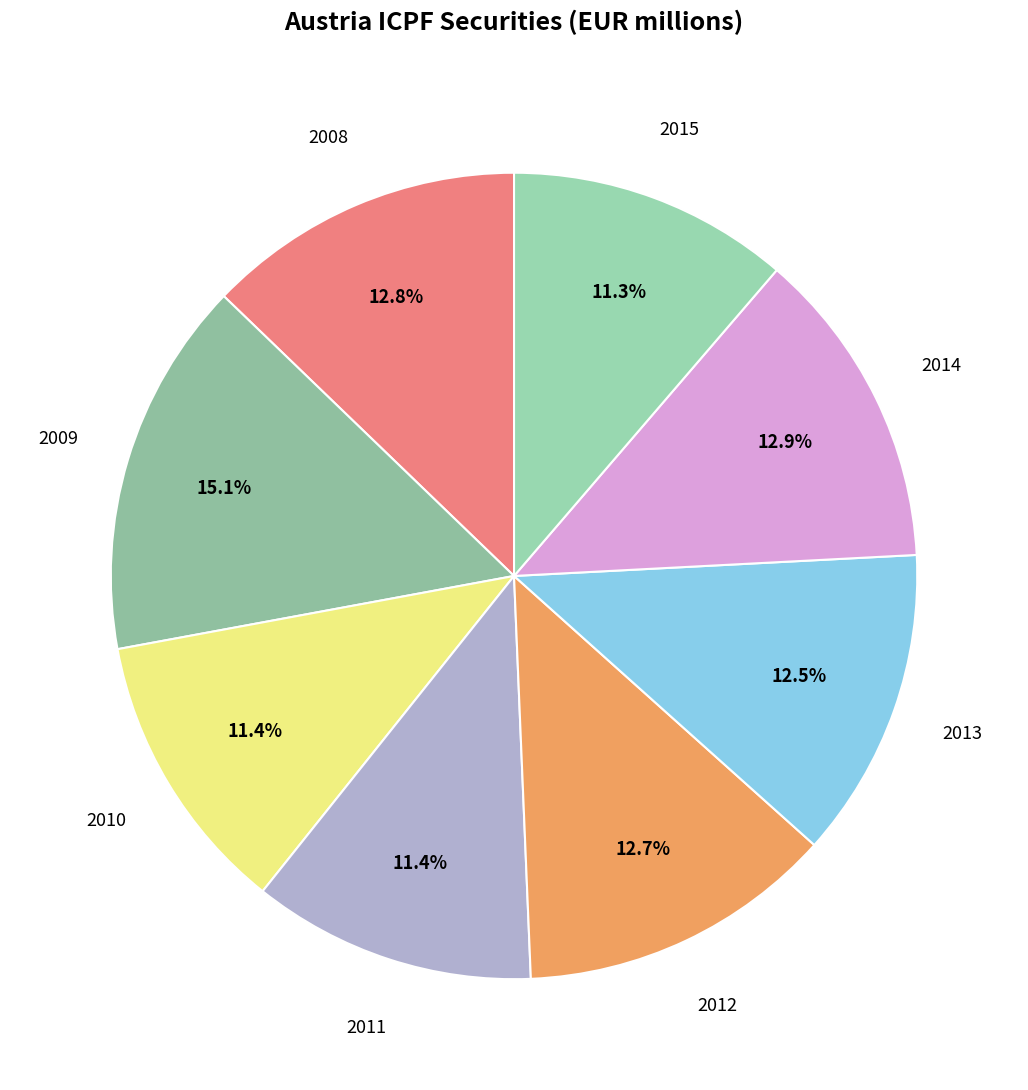

True or false: 2014 accounts for 13% of the total.

True